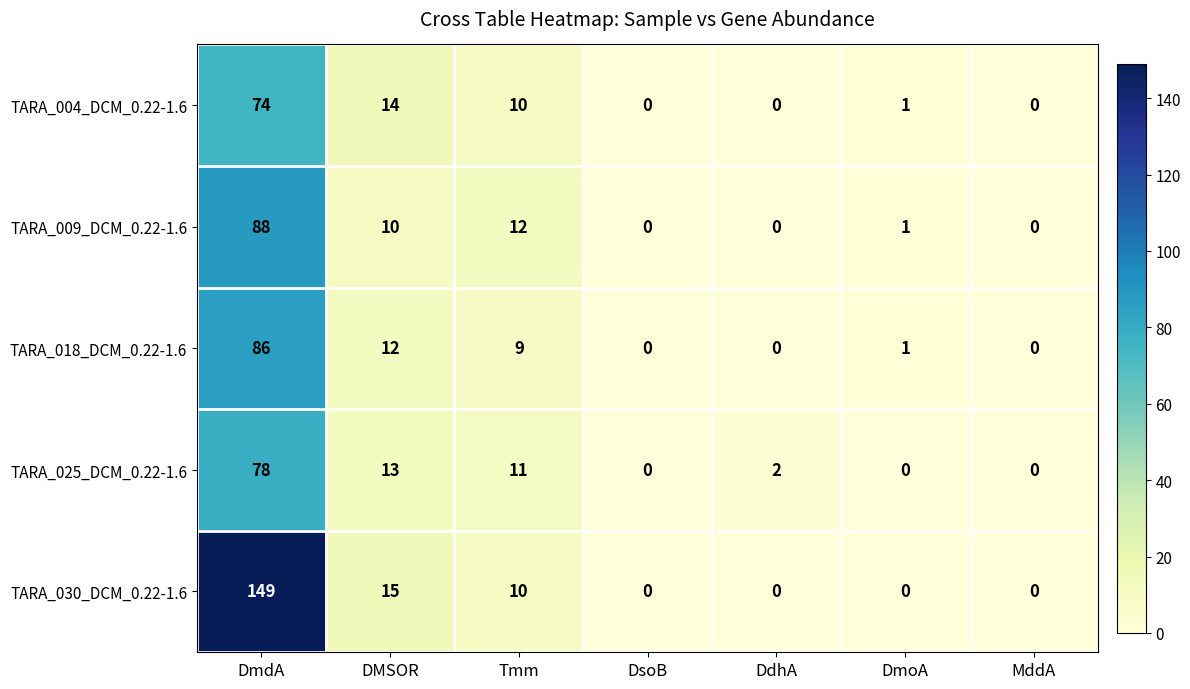

What is the maximum value shown in the chart?

149